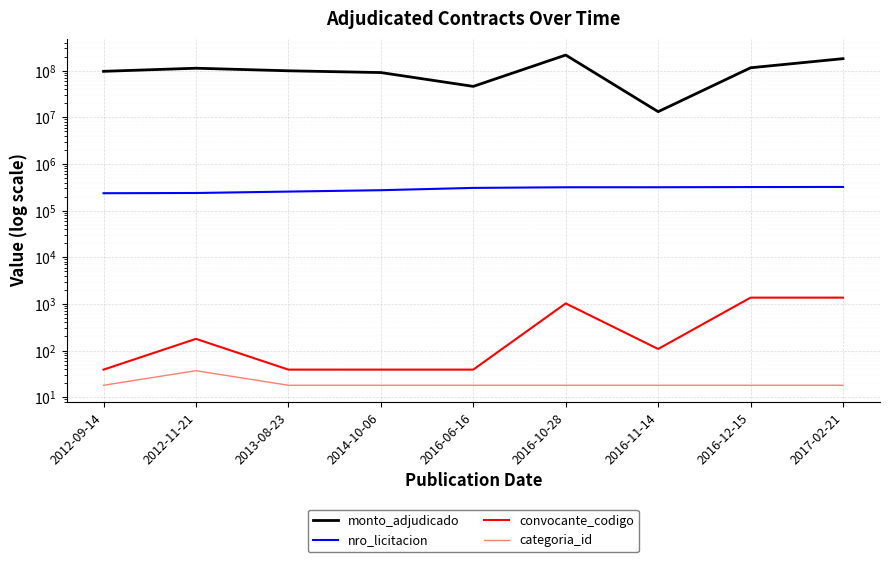

What is the label of the 3rd point from the right?

2016-11-14